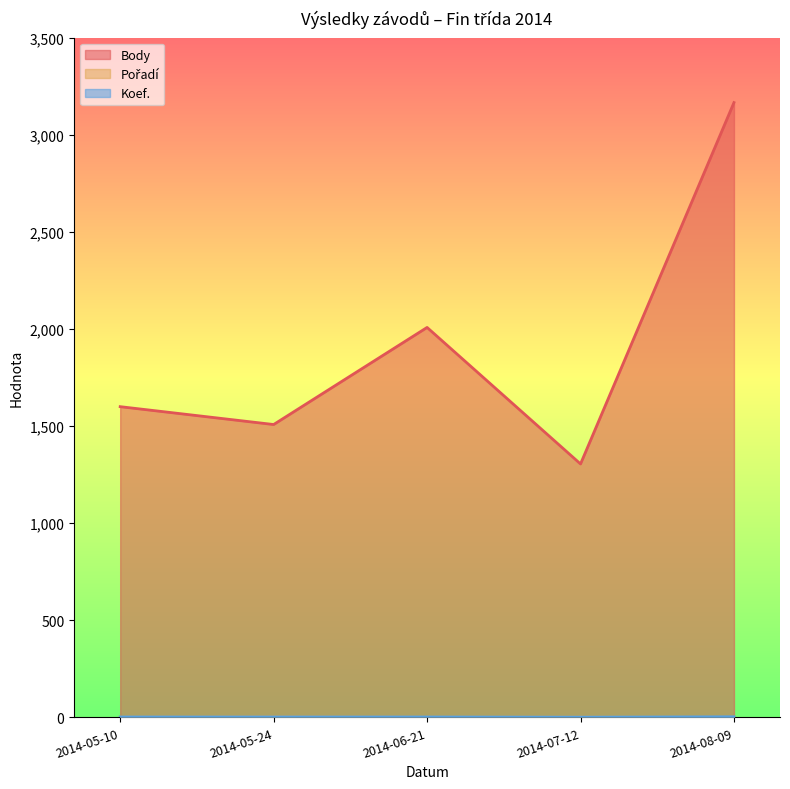

What is the total value across all series at 2014-07-12?

1307